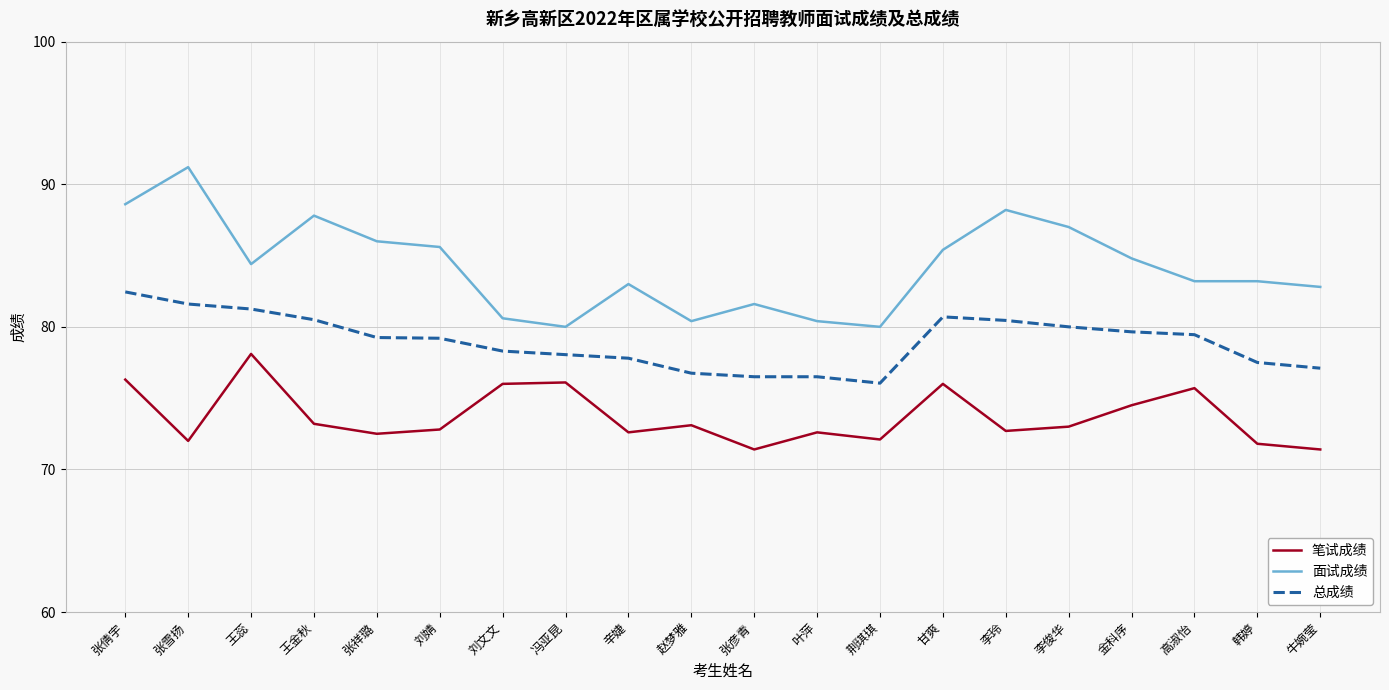

At which category is the sum across all series the highest?

张倩宇